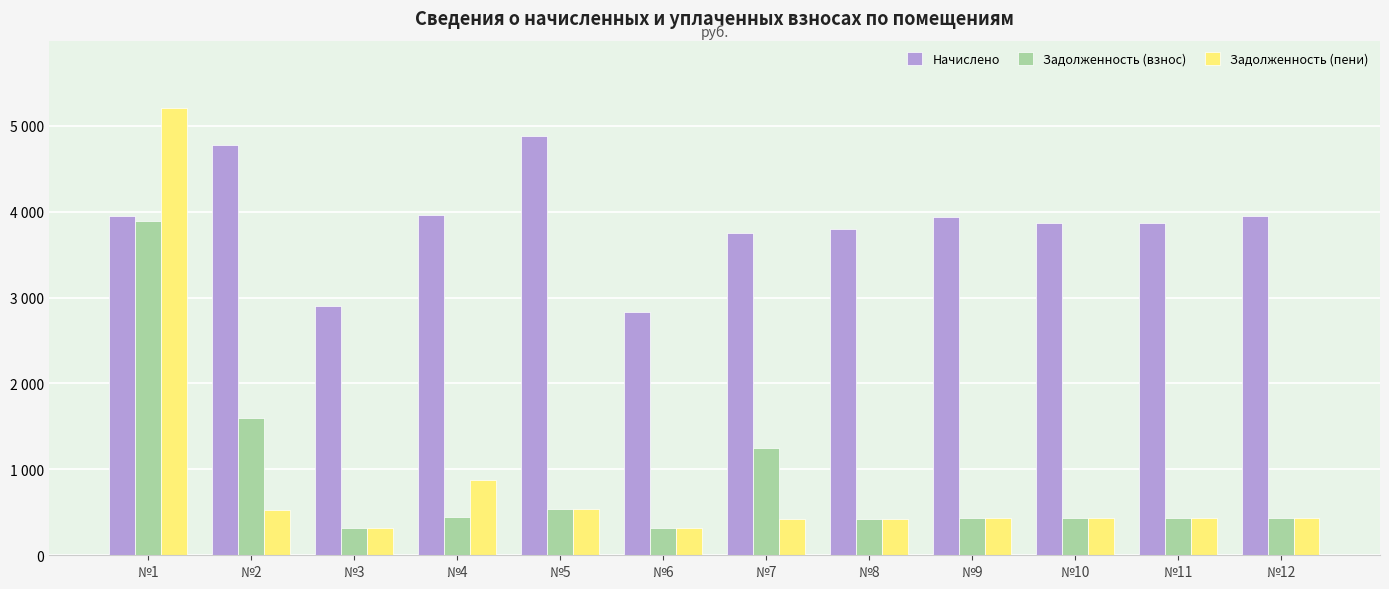

Does the chart contain any negative values?

No